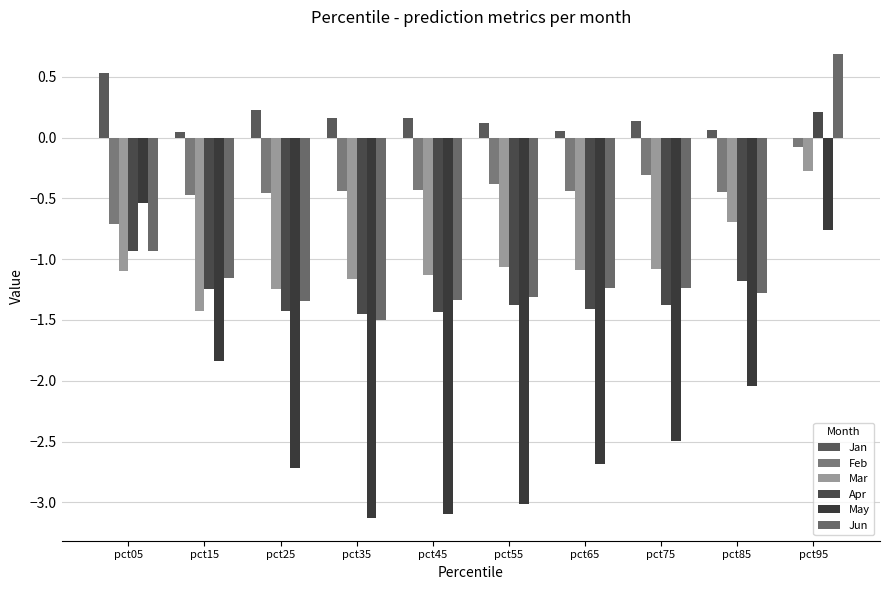

Is the value of Feb at pct85 greater than the value of Apr at pct65?

Yes